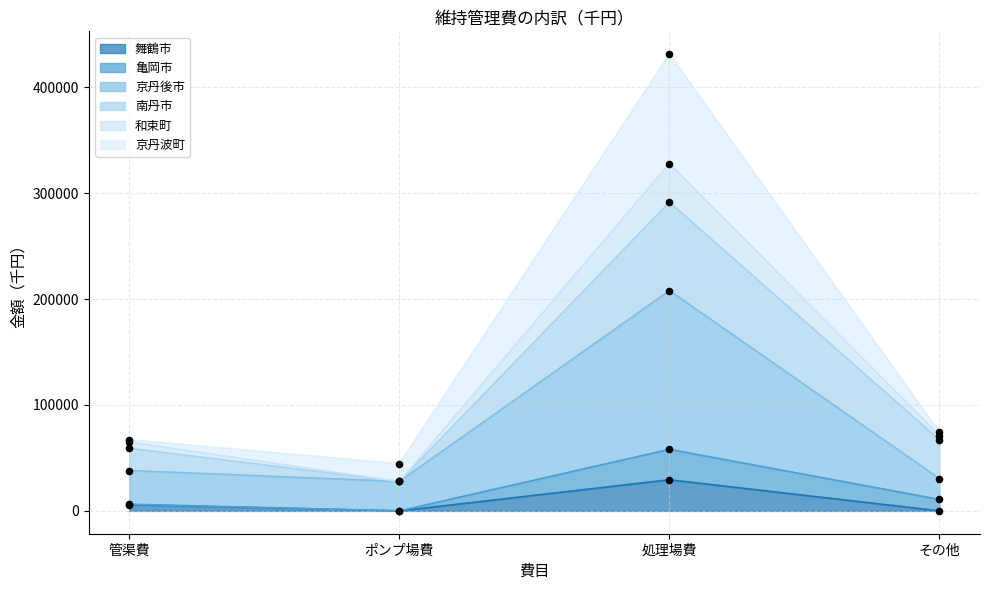

True or false: 舞鶴市 has more than 2 points higher than both neighbors.

False